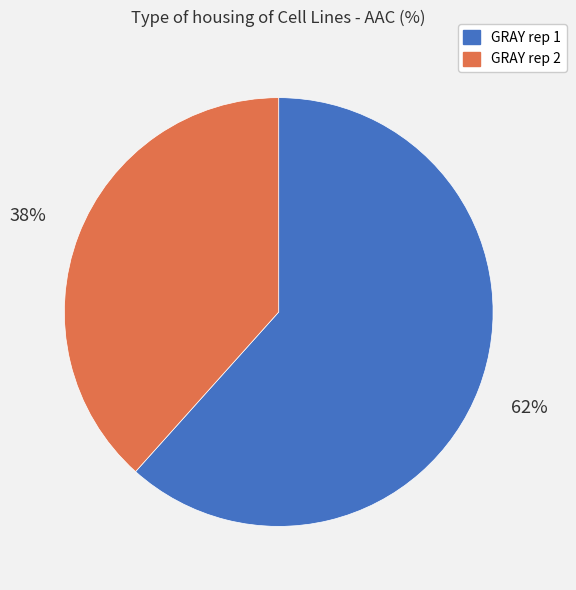

To the nearest percent, what is the average slice percentage?

50%